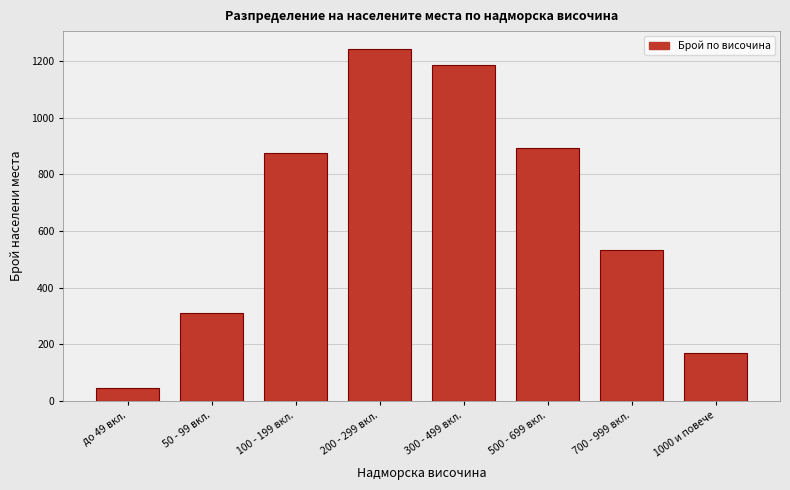

Reading left to right, extract all data points from this chart.

до 49 вкл.=45	50 - 99 вкл.=312	100 - 199 вкл.=876	200 - 299 вкл.=1243	300 - 499 вкл.=1187	500 - 699 вкл.=892	700 - 999 вкл.=534	1000 и повече=170